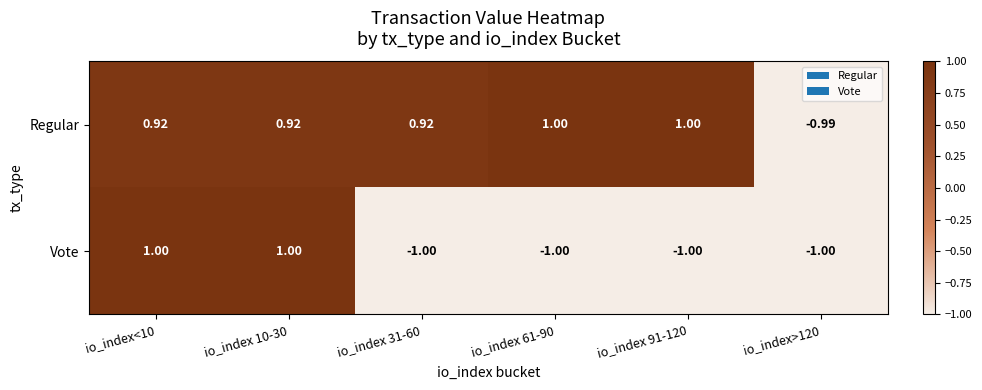

Between io_index 31-60 and io_index 61-90, which series saw the biggest shift?

Regular